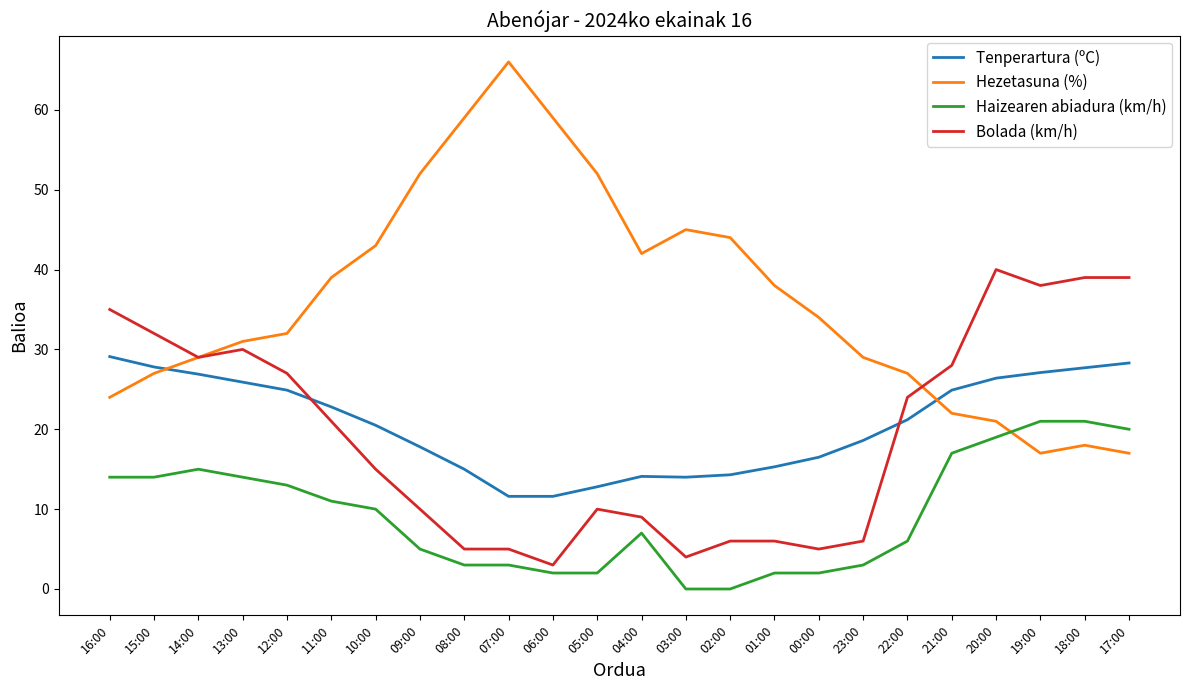

At how many categories does at least one series exceed 15?

24